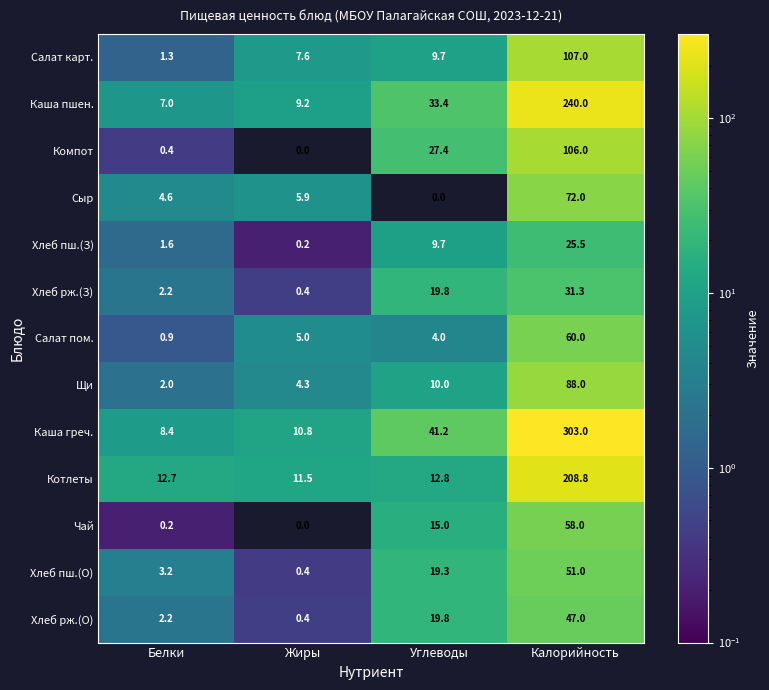

The Хлеб пш.(З) series shows 0.2 at Жиры. True or false?

True